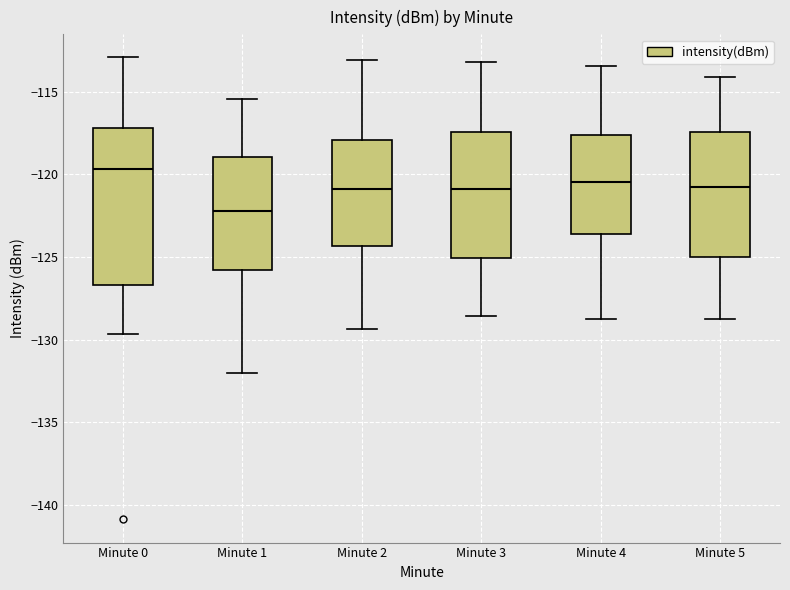

Reading left to right, transcribe this box plot: for each box, give where its median line is, the range the box spans, and where its two whiskers end, as read against the y-axis. The values are not printed on the chart, so give them approximately, as read against the axis.

Minute 0: median -119.5, box -126.5 to -117.0, whiskers -129.5 to -113.0
Minute 1: median -122.0, box -126.0 to -119.0, whiskers -132.0 to -115.5
Minute 2: median -121.0, box -124.5 to -118.0, whiskers -129.5 to -113.0
Minute 3: median -121.0, box -125.0 to -117.5, whiskers -128.5 to -113.0
Minute 4: median -120.5, box -123.5 to -117.5, whiskers -129.0 to -113.5
Minute 5: median -121.0, box -125.0 to -117.5, whiskers -129.0 to -114.0